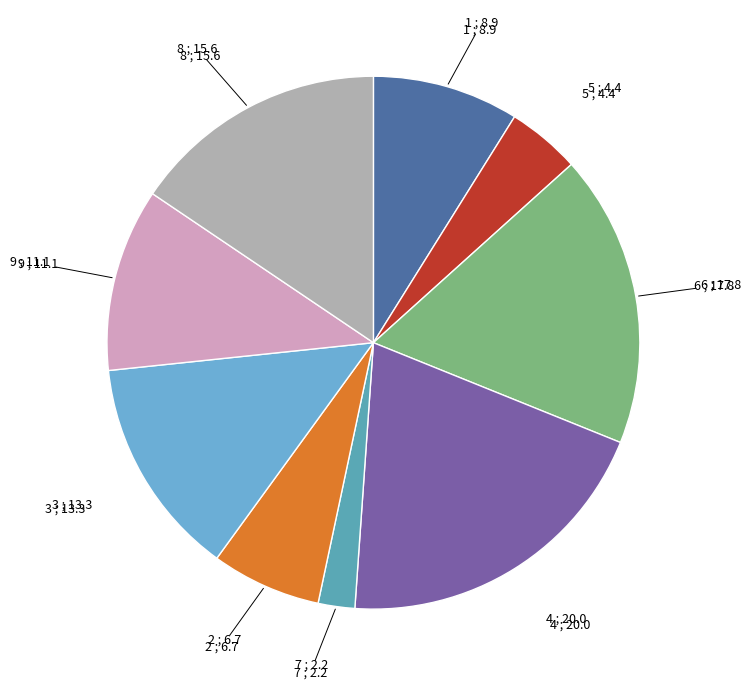

Count the number of slices in the pie.

9